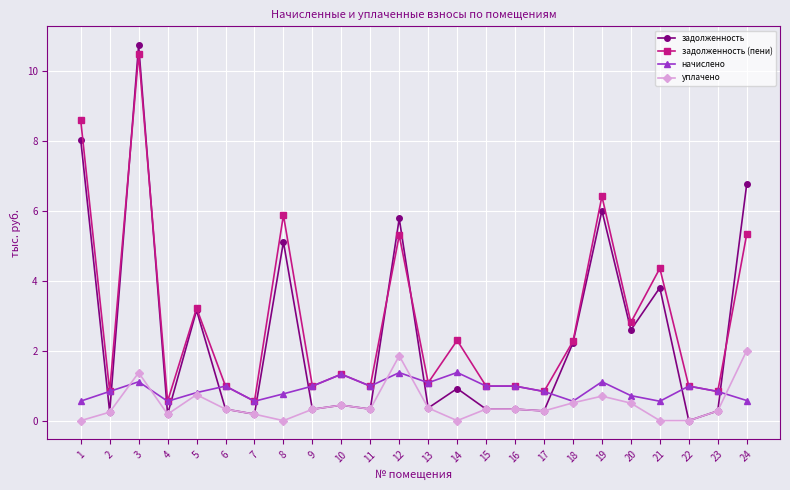

Which series has the widest spread of values?

задолженность